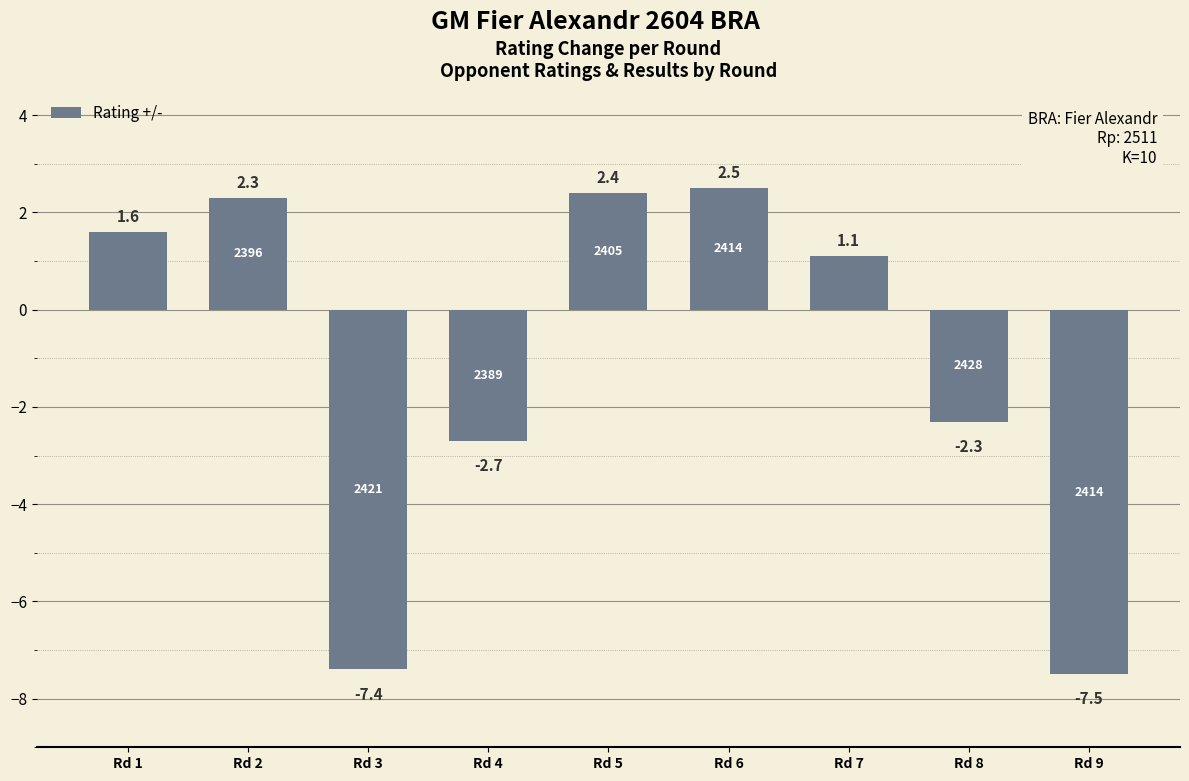

What is the value of the 1st bar from the left?

1.6